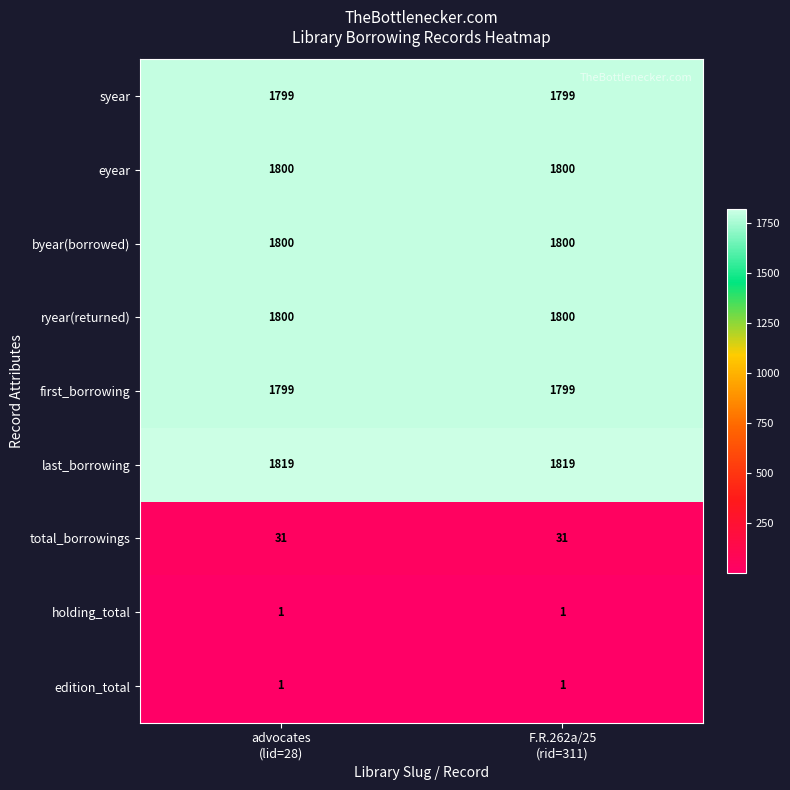

Which series has the largest total across all categories?

last_borrowing